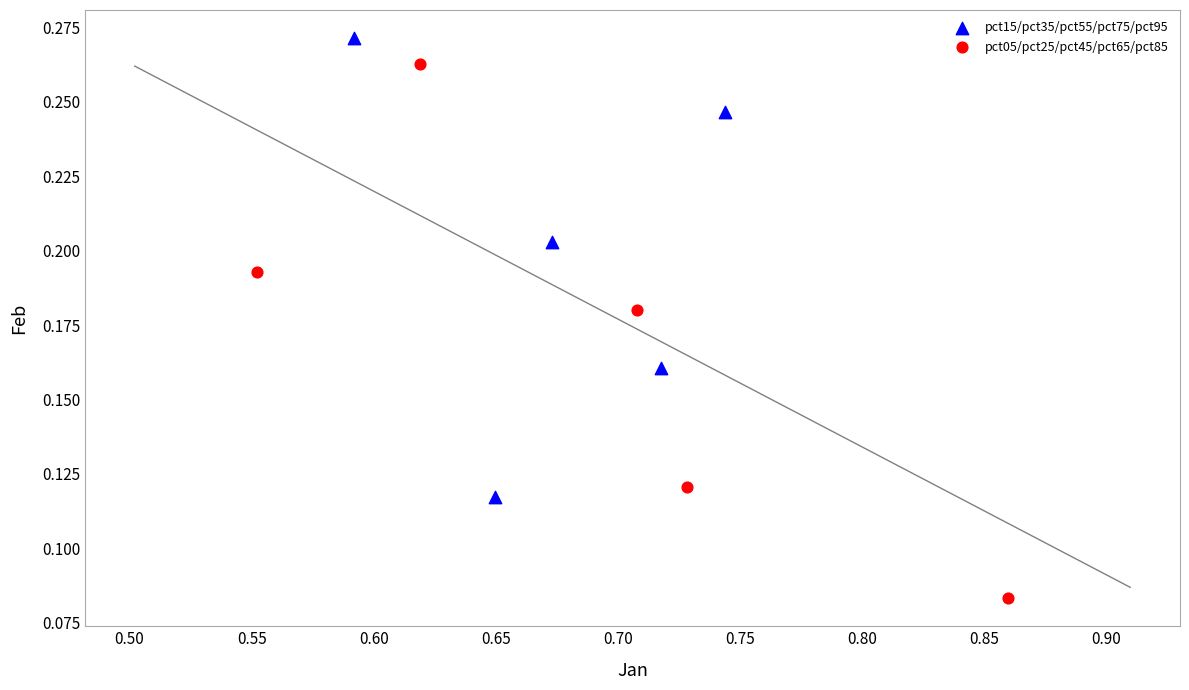

What are all the series names shown in the legend?

pct15/pct35/pct55/pct75/pct95, pct05/pct25/pct45/pct65/pct85